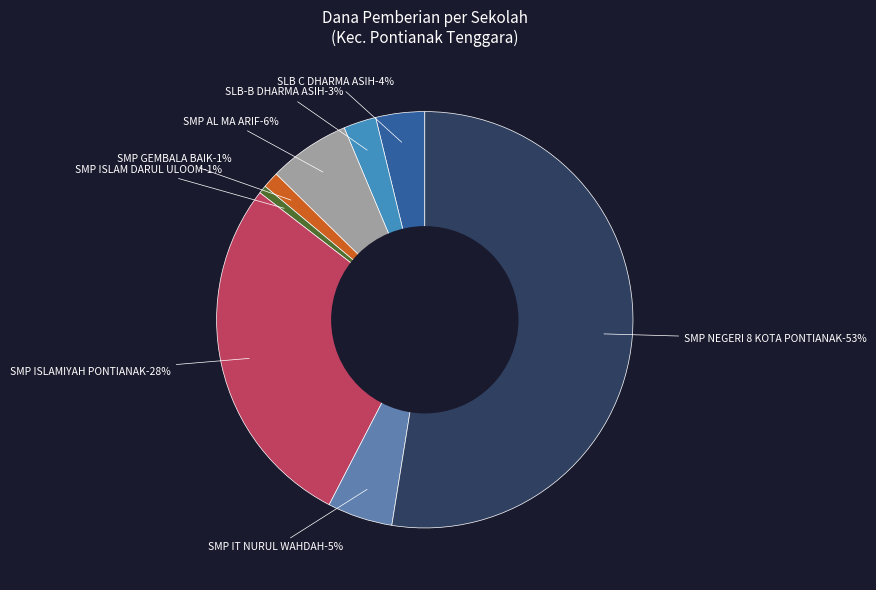

How much of the chart is everything except SMP AL MA ARIF?

93.7%